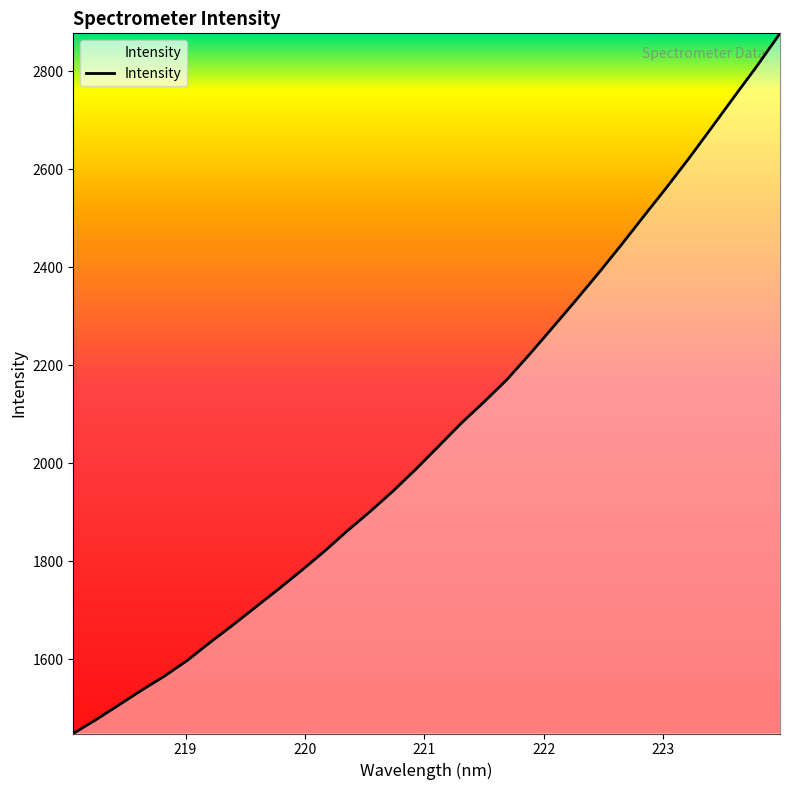

What is the difference between the maximum and minimum values?

1429.2